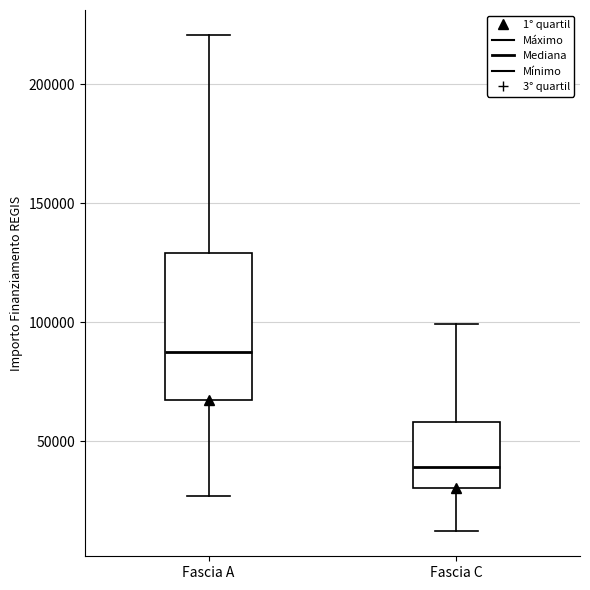

Reading left to right, transcribe this box plot: for each box, give where its median line is, the range the box spans, and where its two whiskers end, as read against the y-axis. The values are not printed on the chart, so give them approximately, as read against the axis.

Fascia A: median 85000, box 65000 to 130000, whiskers 25000 to 220000
Fascia C: median 40000, box 30000 to 60000, whiskers 10000 to 100000